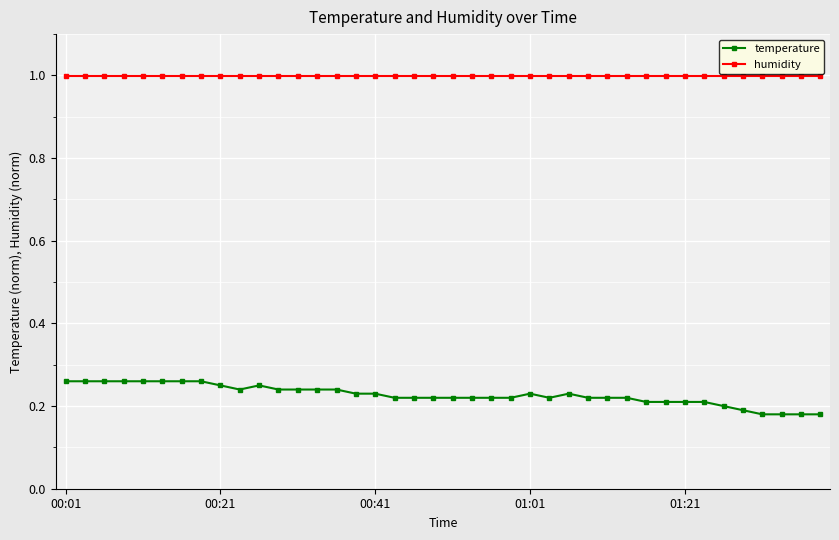

Which series has the widest spread of values?

temperature